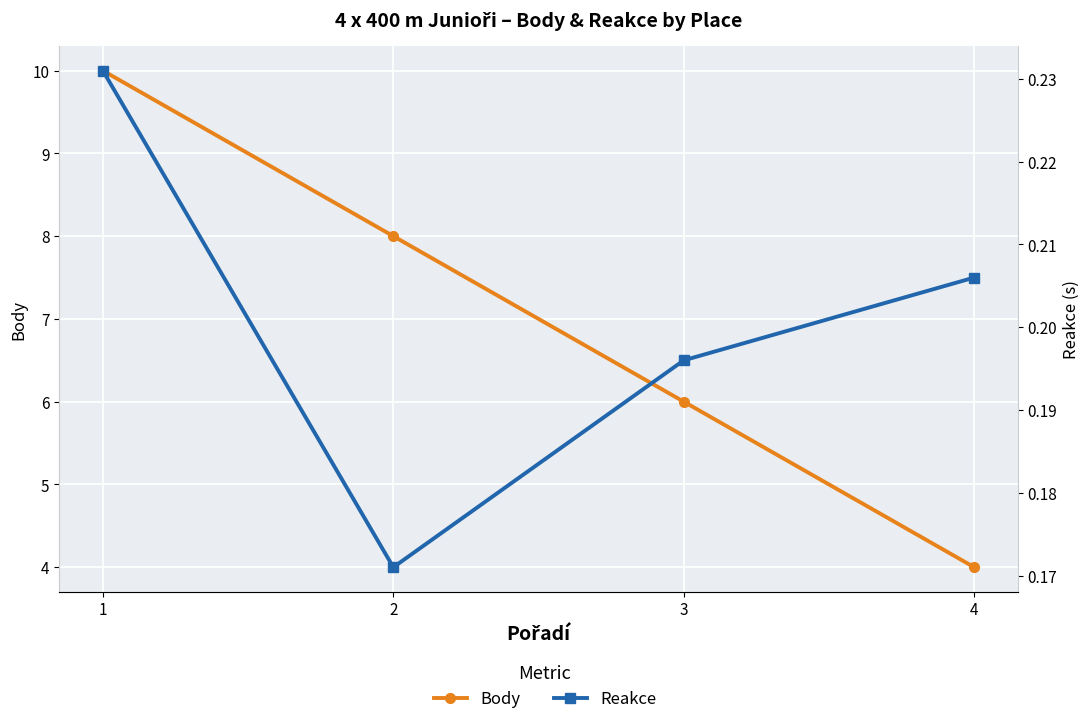

What value does the Reakce series have at 4?

0.2